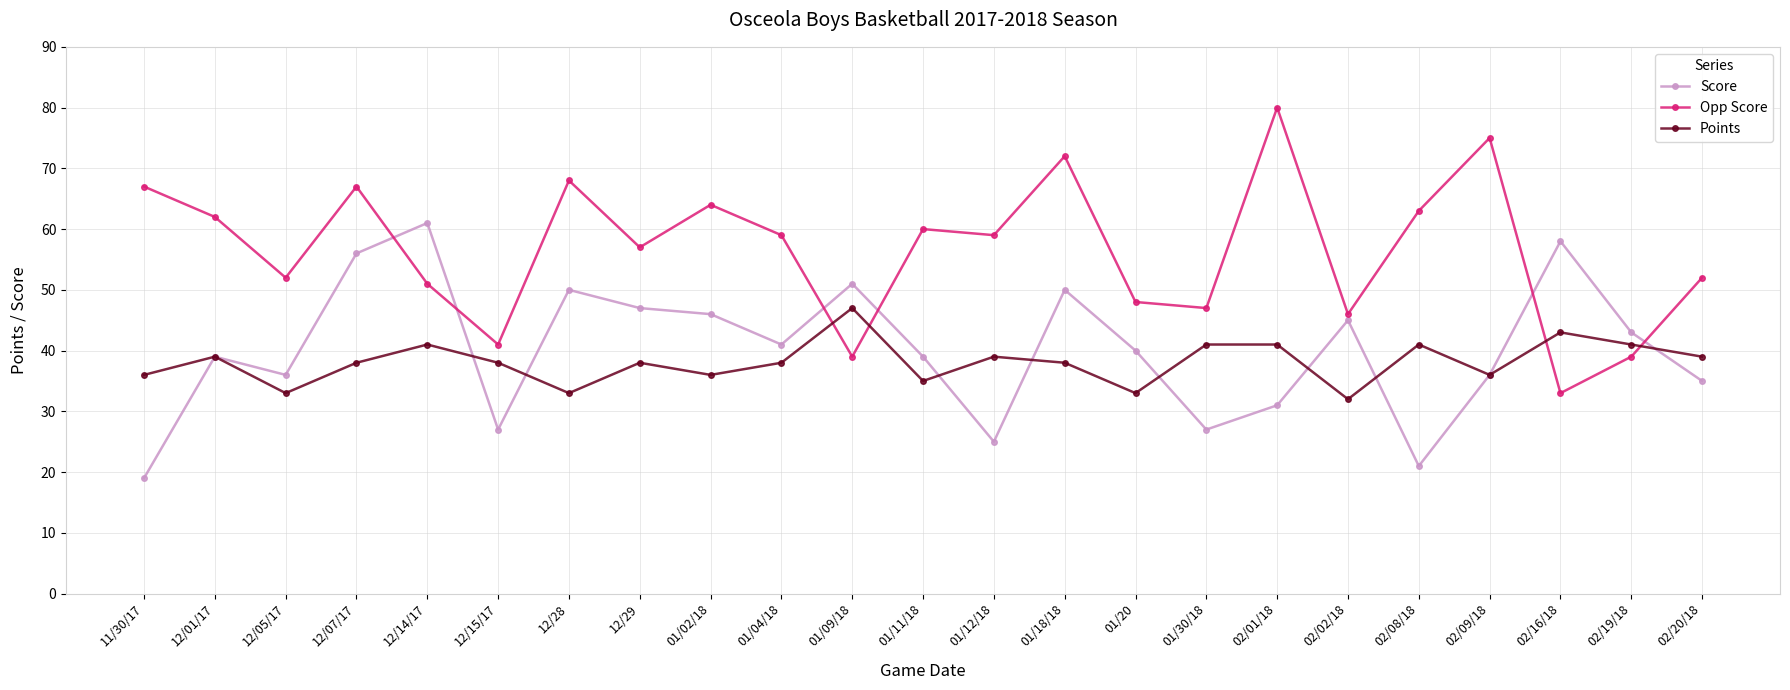

What is the difference between the Points values at 02/08/18 and 12/01/17?

2